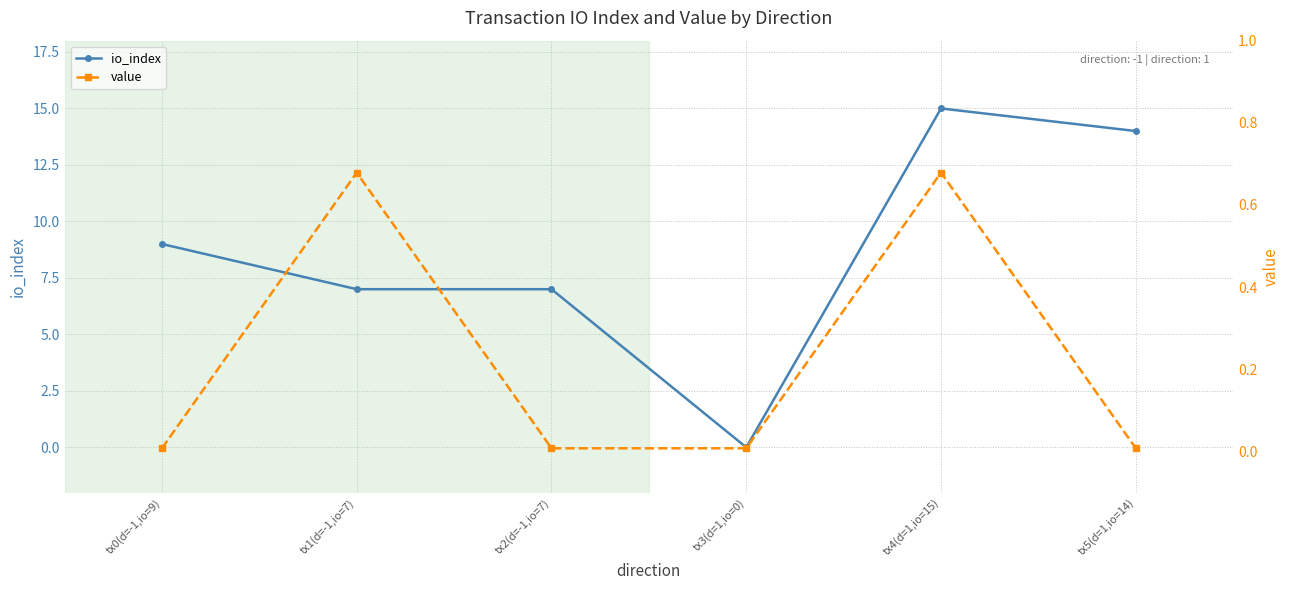

What is the label of the 2nd point from the left?

tx1(d=-1,io=7)